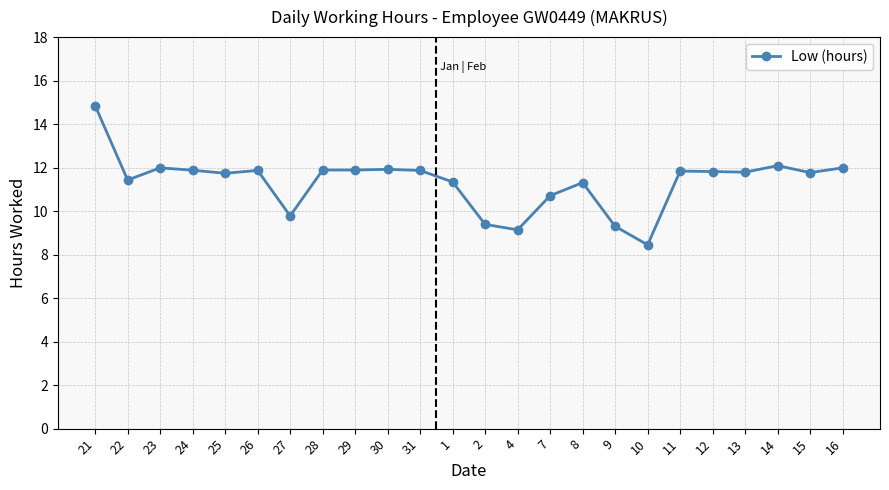

True or false: the data shows 11.9 at 26.

True